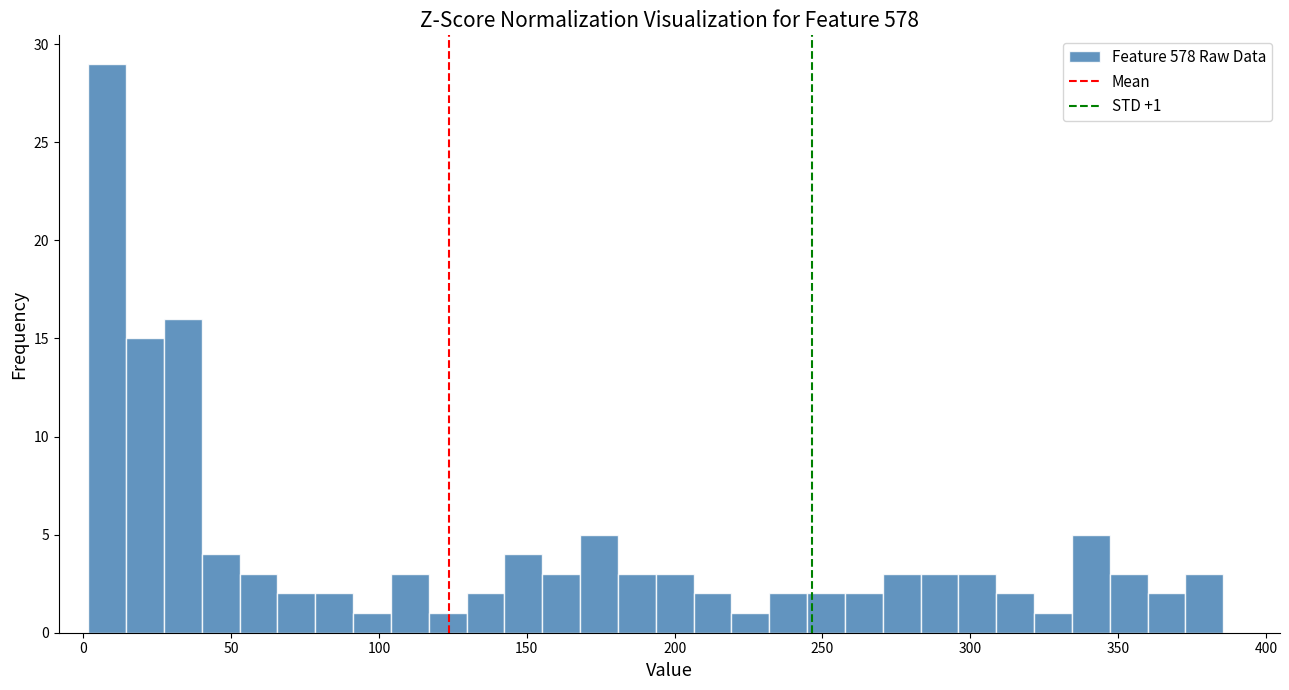

Around what value on the x-axis is the tallest bar? Give the approximate position of its centre, as read against the axis.

10